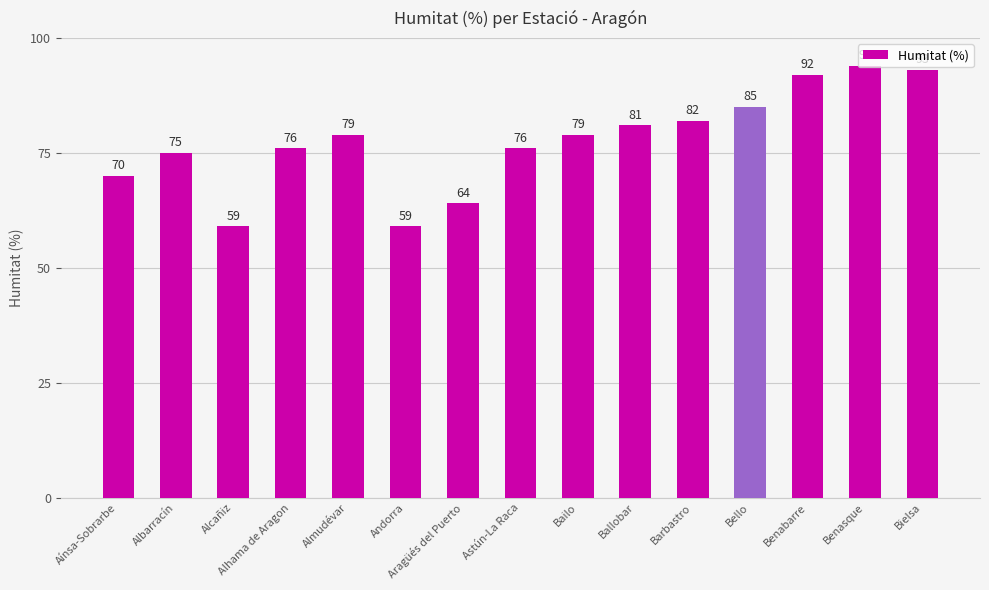

What is the value of the 13th bar from the left?

92